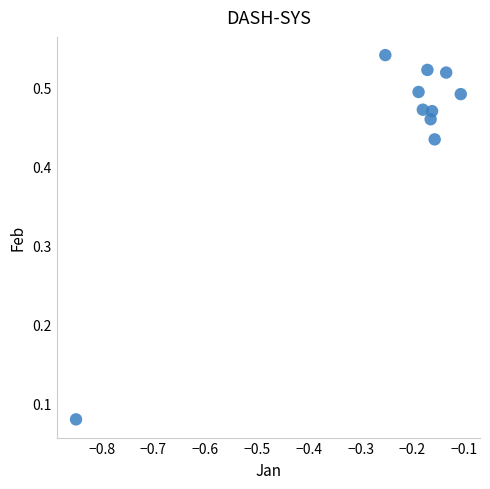

What is the range of X values (max minus min)?

0.7